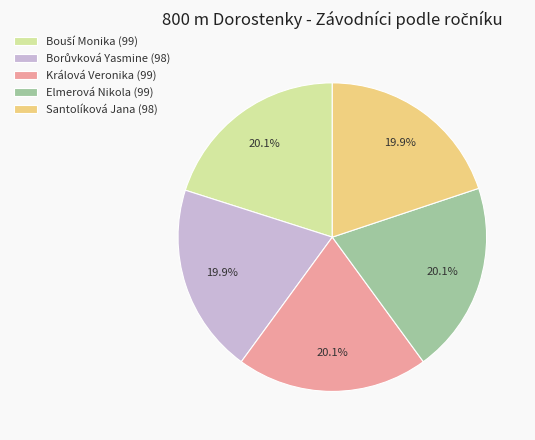

Do Elmerová Nikola (99) and Králová Veronika (99) together represent more than half of the pie?

No